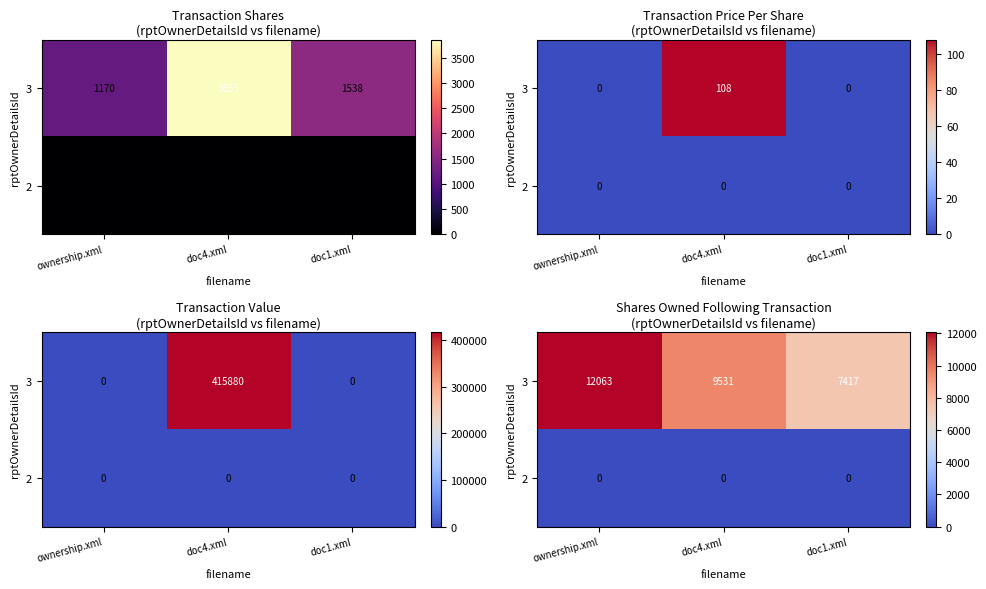

What is the average value of the 3 series?

9670